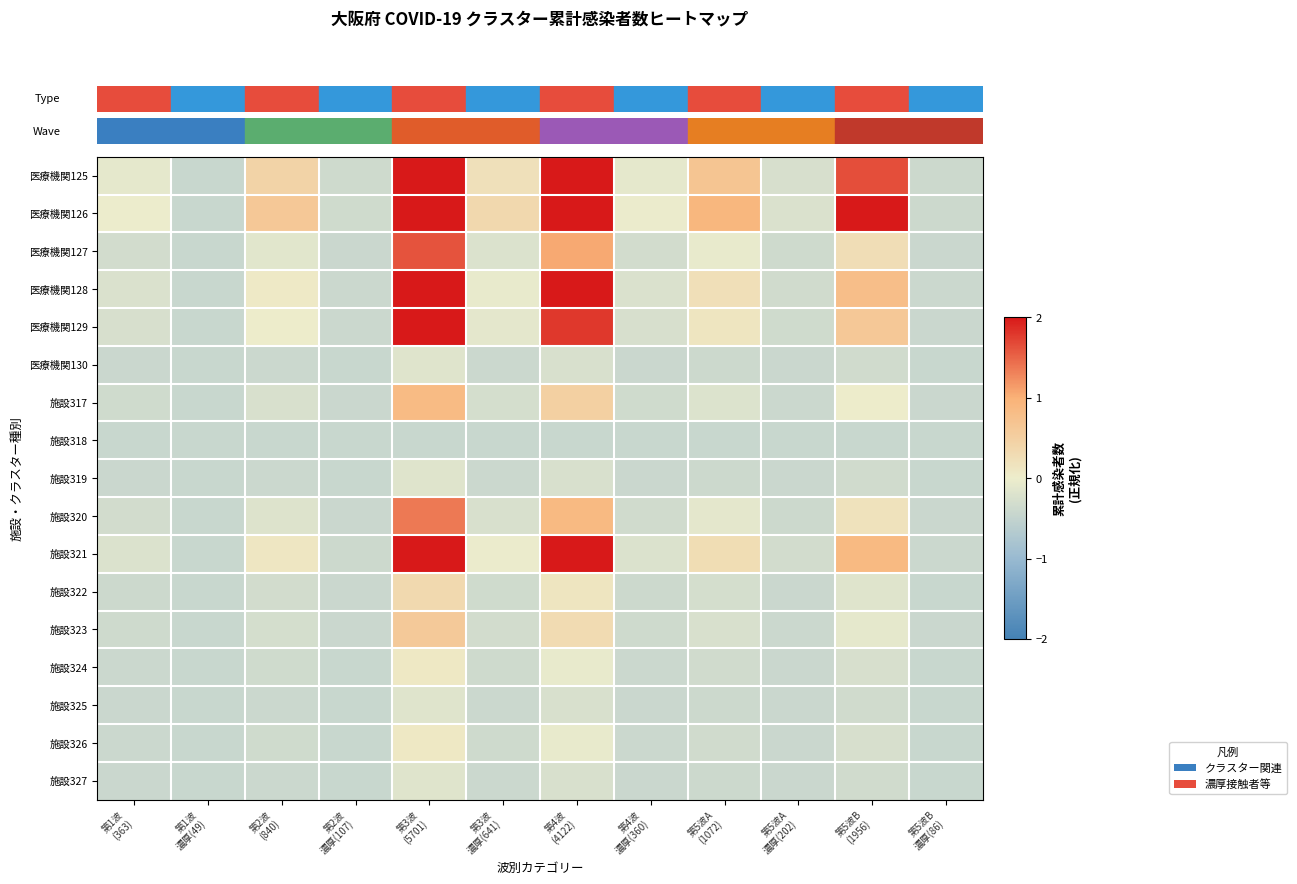

How many data points does each series have?

12